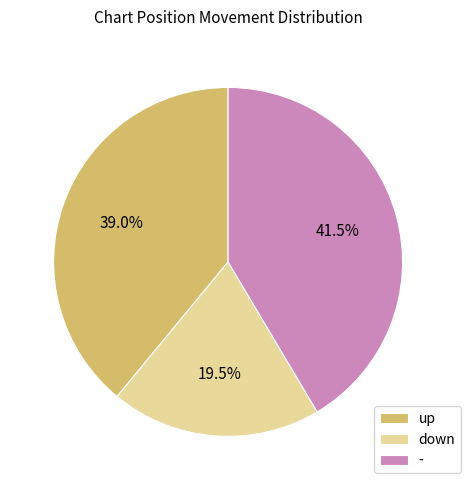

Is there a majority slice in this chart?

No